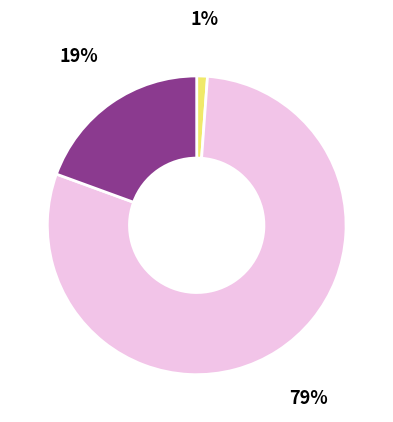

Does any single category account for the majority?

Yes